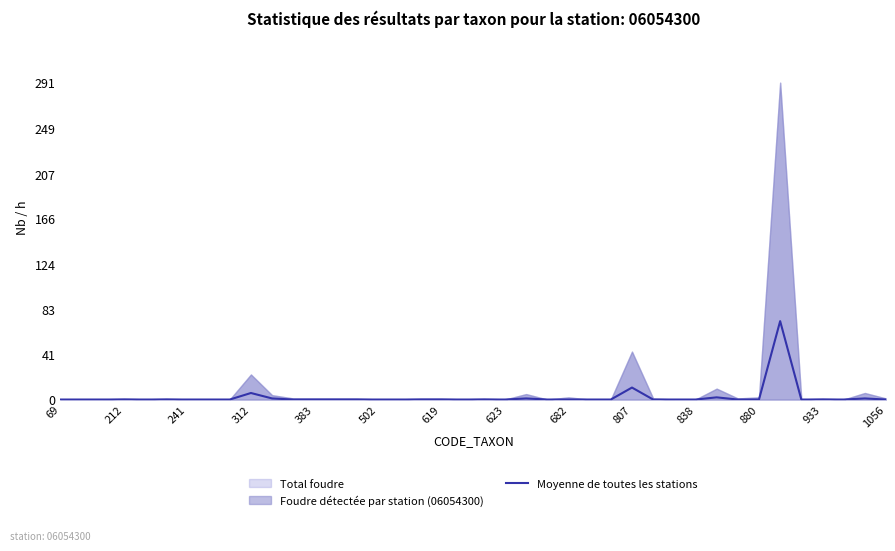

How many values exceed 0?

7